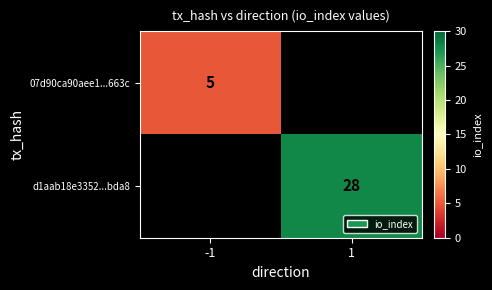

The d1aab18e3352...bda8 series shows 28 at 1. True or false?

True